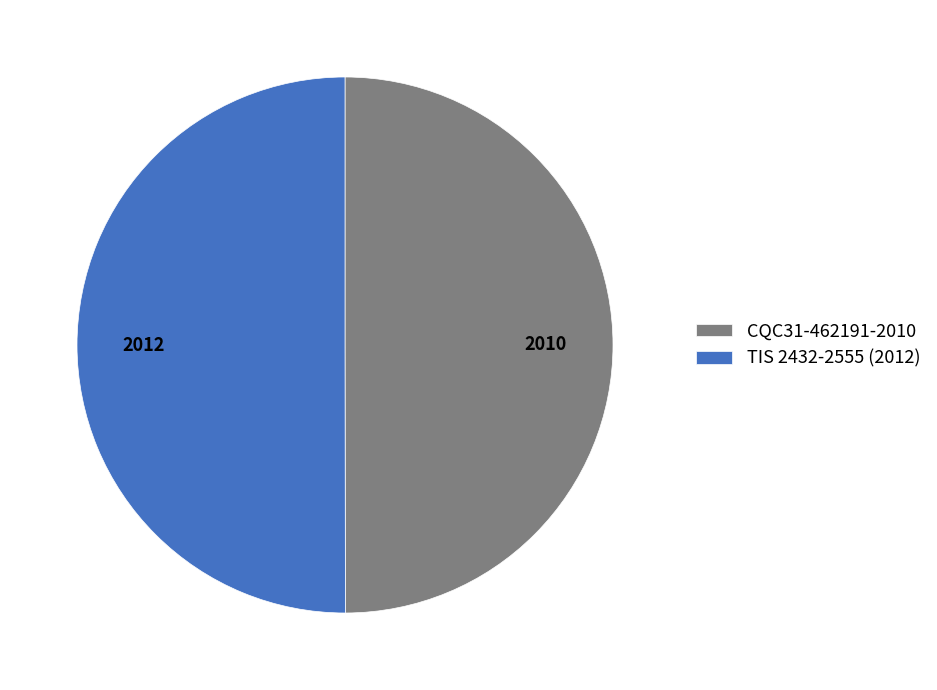

True or false: TIS 2432-2555 (2012) accounts for 44% of the total.

False